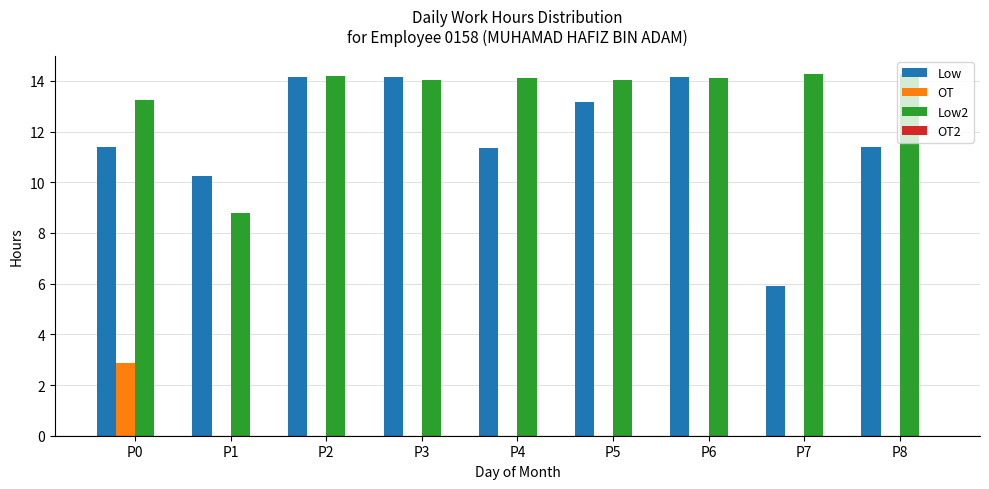

Which category has the highest value in the OT series?

P0